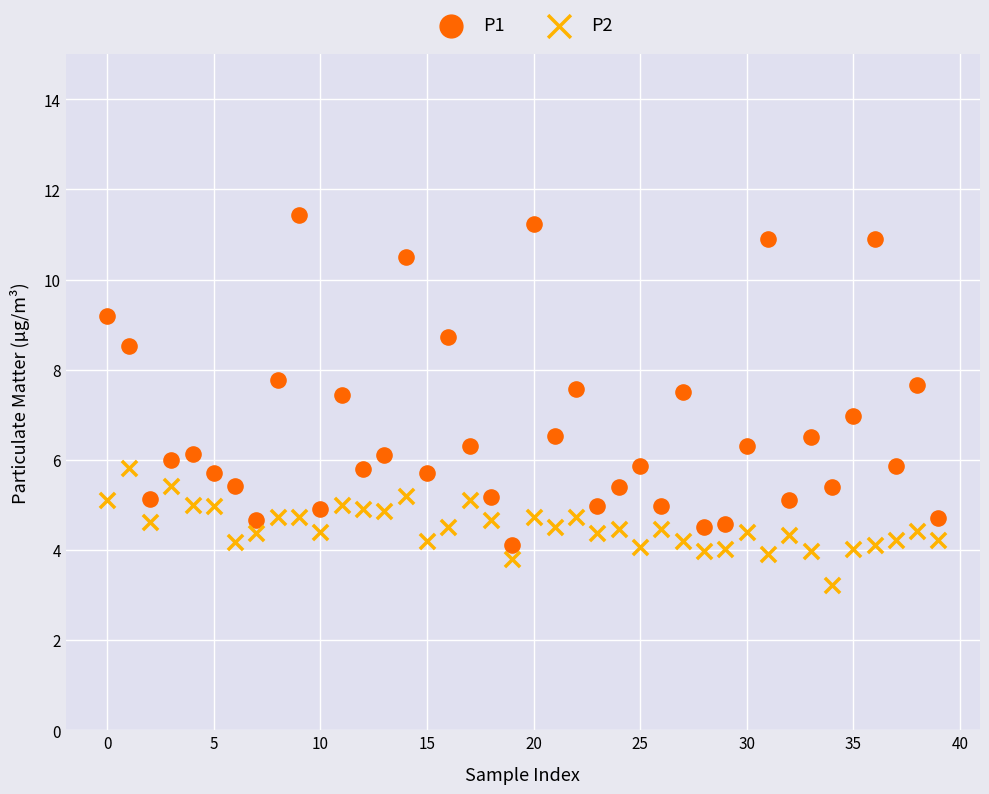

What are all the series names shown in the legend?

P1, P2